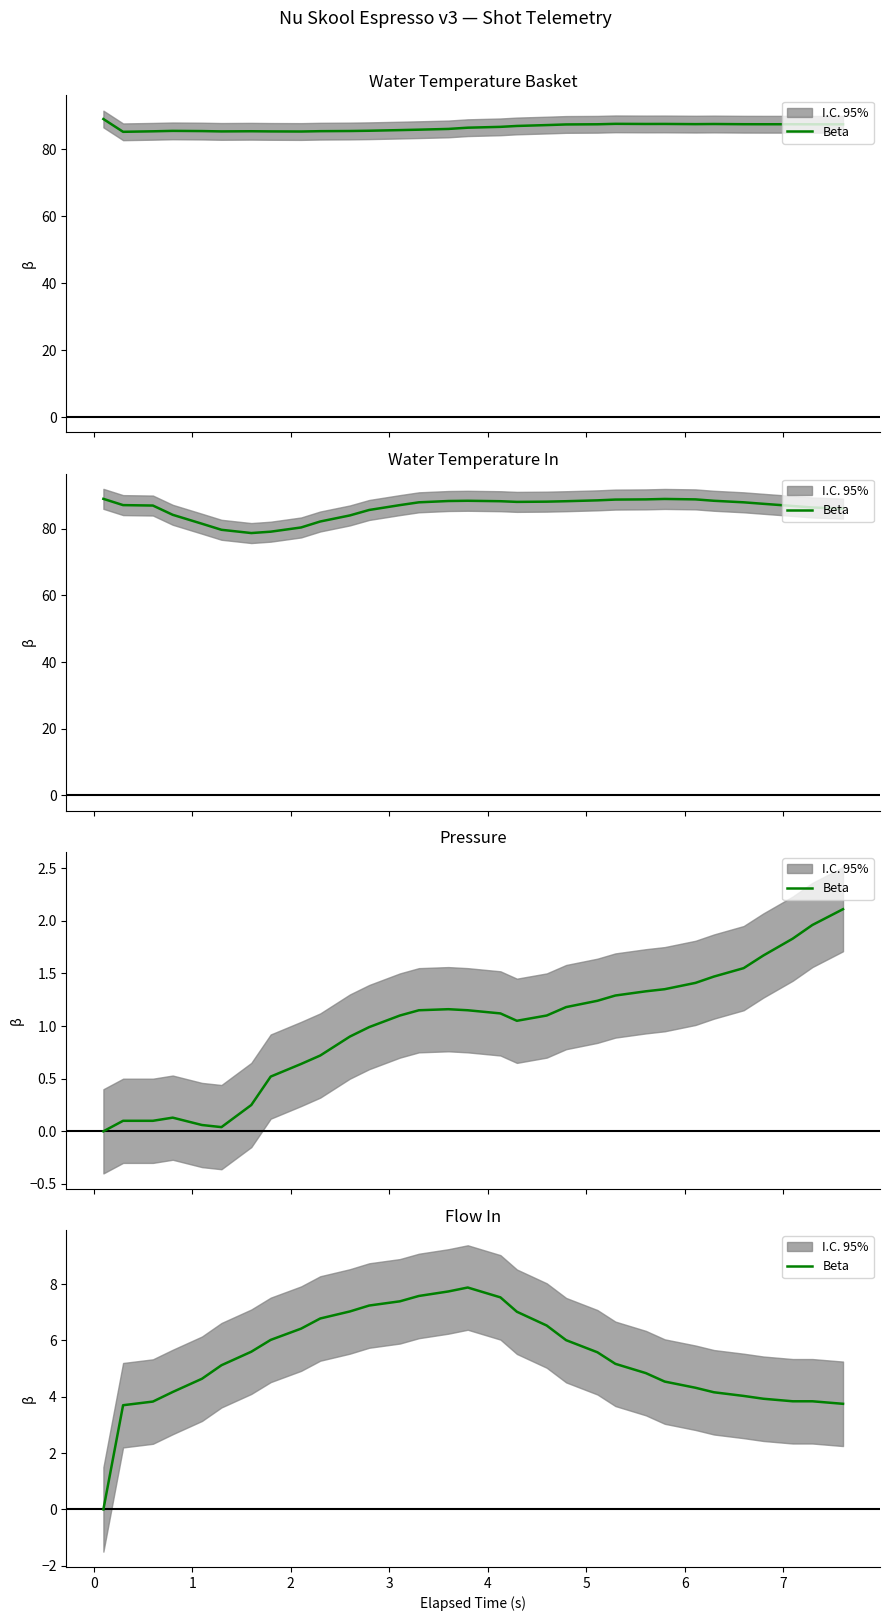

How many series are shown in this chart?

1